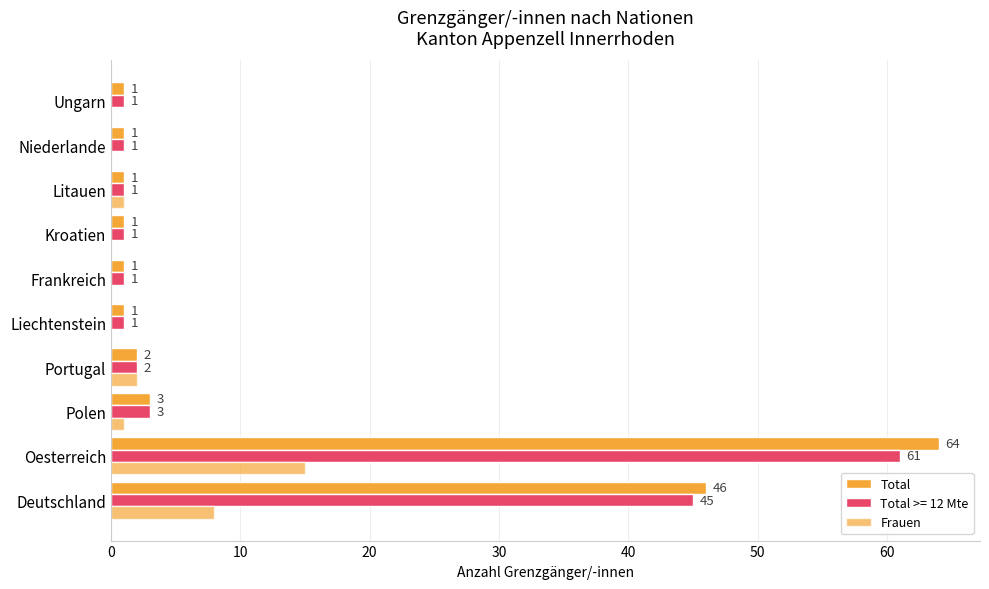

Count the number of categories in the chart.

10